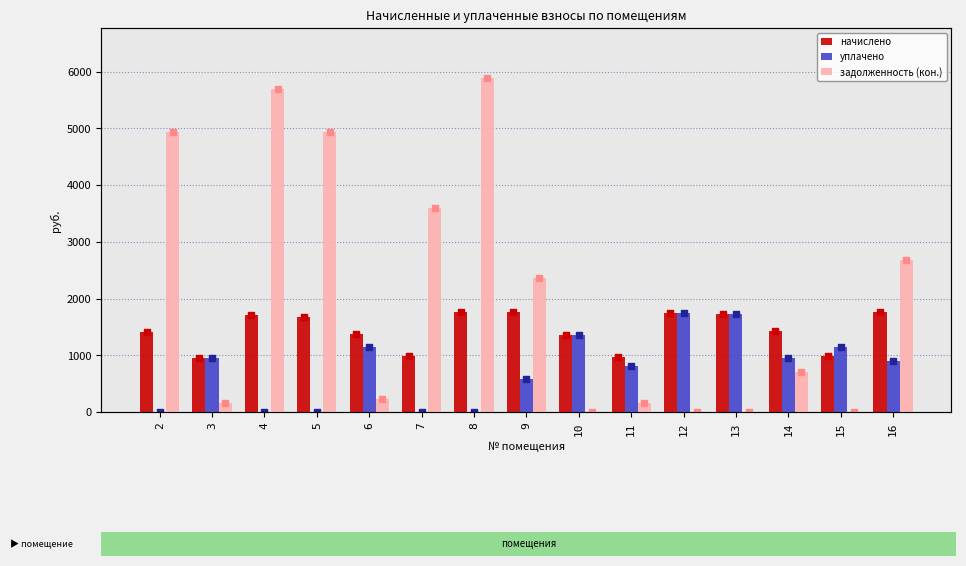

Which series has the largest Y range (max minus min)?

задолженность (кон.)